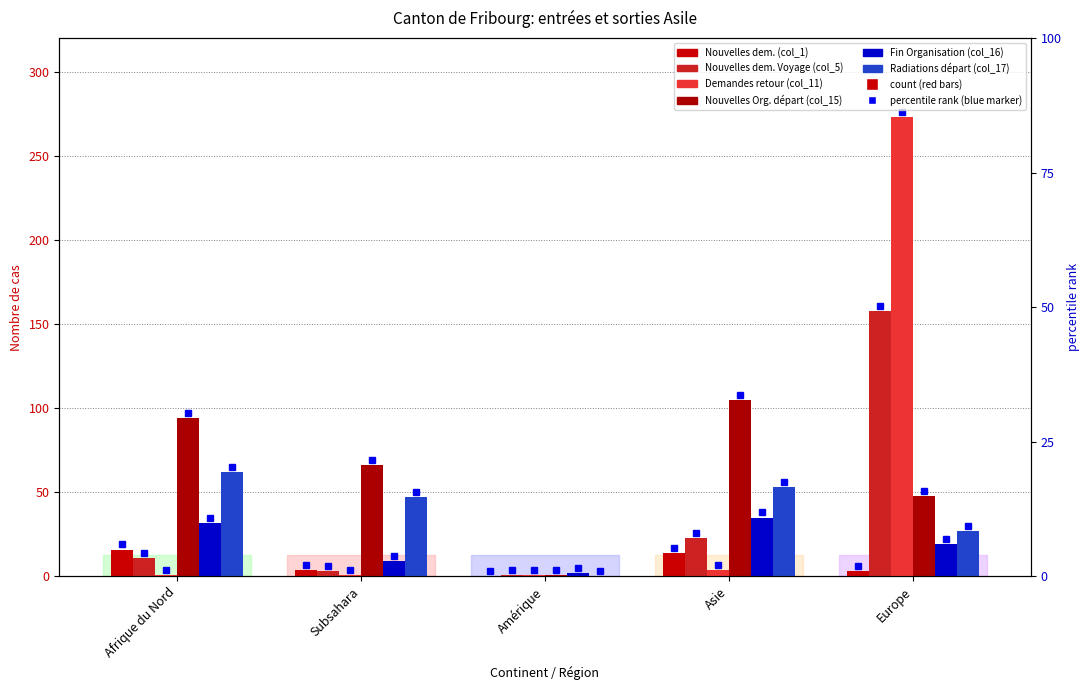

Reading left to right, transcribe all the data shown in this chart.

Nouvelles dem. (col_1): Afrique du Nord=16	Subsahara=4	Amérique=0	Asie=14	Europe=3
Nouvelles dem. Voyage (col_5): Afrique du Nord=11	Subsahara=3	Amérique=1	Asie=23	Europe=158
Demandes retour (col_11): Afrique du Nord=1	Subsahara=1	Amérique=1	Asie=4	Europe=273
Nouvelles Org. départ (col_15): Afrique du Nord=94	Subsahara=66	Amérique=1	Asie=105	Europe=48
Fin Organisation (col_16): Afrique du Nord=32	Subsahara=9	Amérique=2	Asie=35	Europe=19
Radiations départ (col_17): Afrique du Nord=62	Subsahara=47	Amérique=0	Asie=53	Europe=27